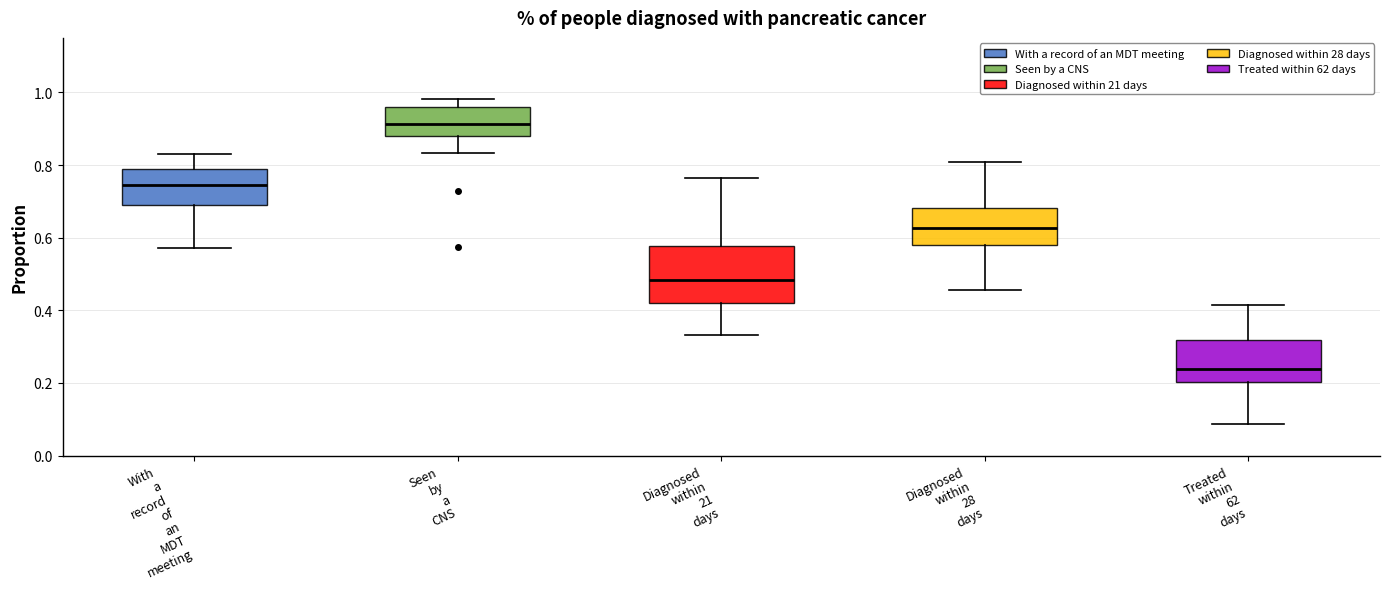

Reading left to right, read every box against the y-axis: the position of its median line, the range the box covers, and the ends of its whiskers. The values are not printed on the chart, so give them approximately, as read against the axis.

With a record of an MDT meeting: median 0.74, box 0.70 to 0.78, whiskers 0.58 to 0.84
Seen by a CNS: median 0.92, box 0.88 to 0.96, whiskers 0.84 to 0.98
Diagnosed within 21 days: median 0.48, box 0.42 to 0.58, whiskers 0.34 to 0.76
Diagnosed within 28 days: median 0.62, box 0.58 to 0.68, whiskers 0.46 to 0.80
Treated within 62 days: median 0.24, box 0.20 to 0.32, whiskers 0.08 to 0.42